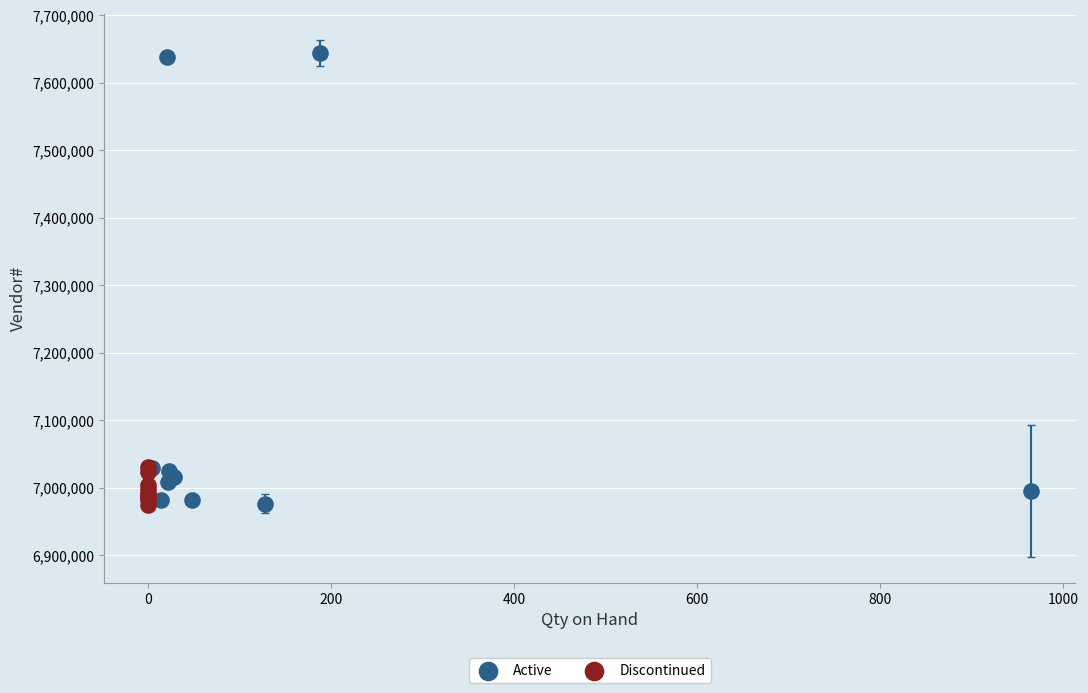

Which series reaches the maximum Y coordinate?

Active